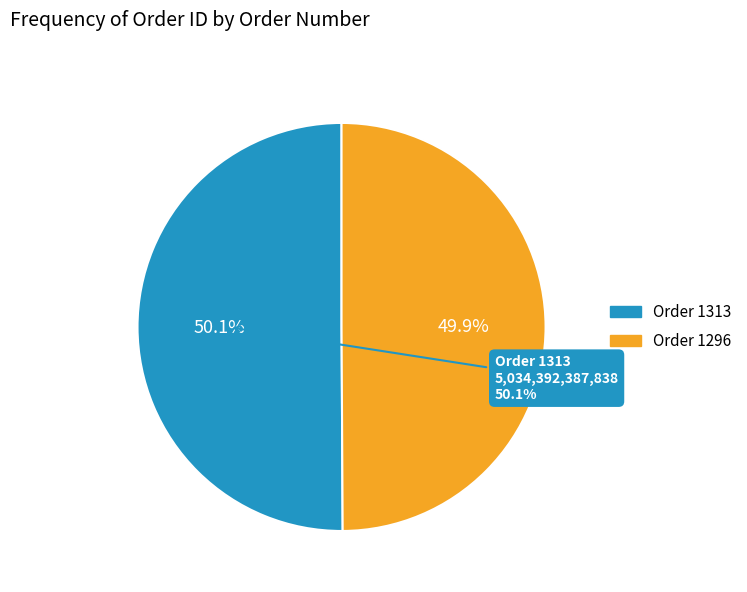

Count the number of slices in the pie.

2